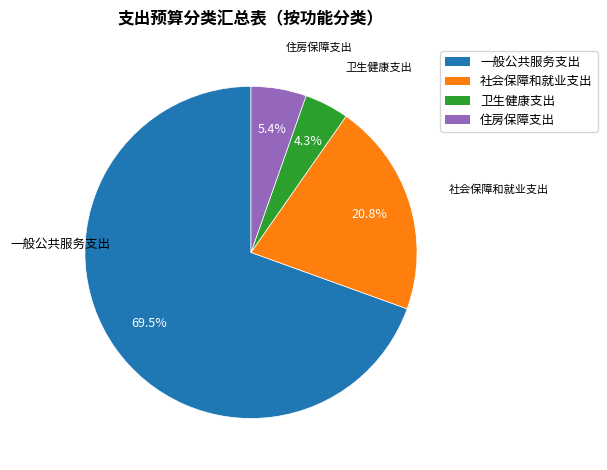

Which has a higher value, 一般公共服务支出 or 卫生健康支出?

一般公共服务支出